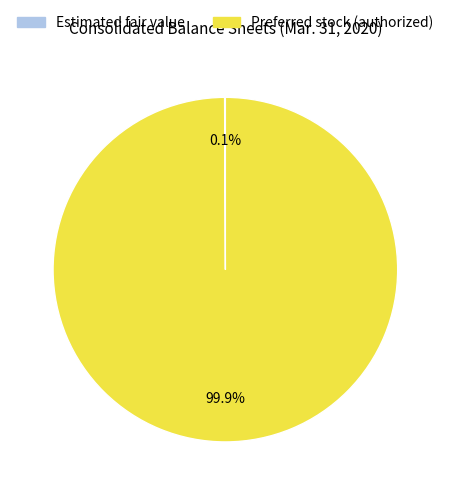

Is there a majority slice in this chart?

Yes